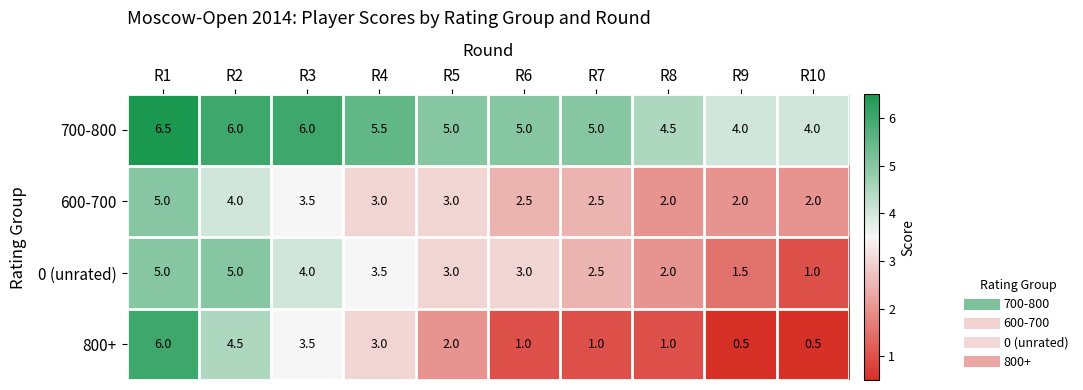

Which series has the largest total across all categories?

700-800